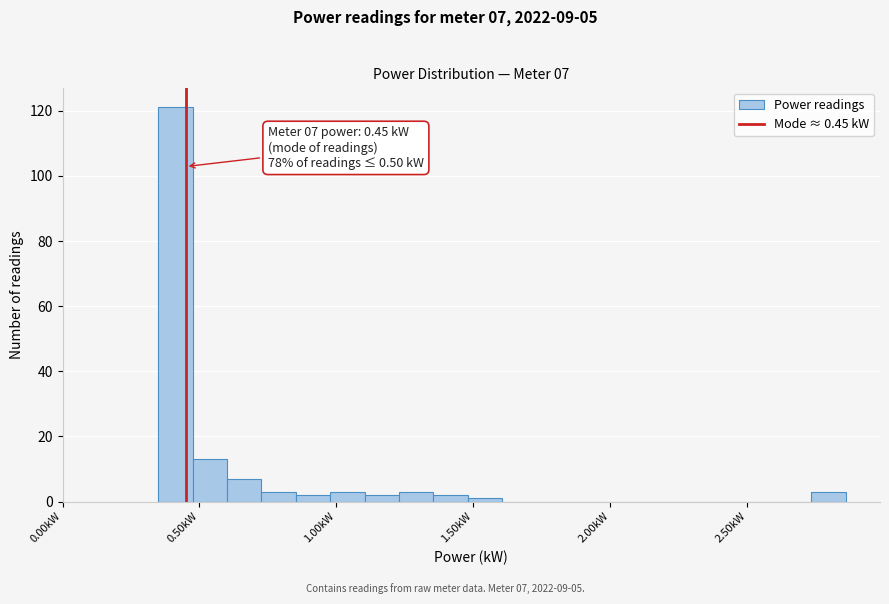

Around what value on the x-axis is the tallest bar? Give the approximate position of its centre, as read against the axis.

0.40